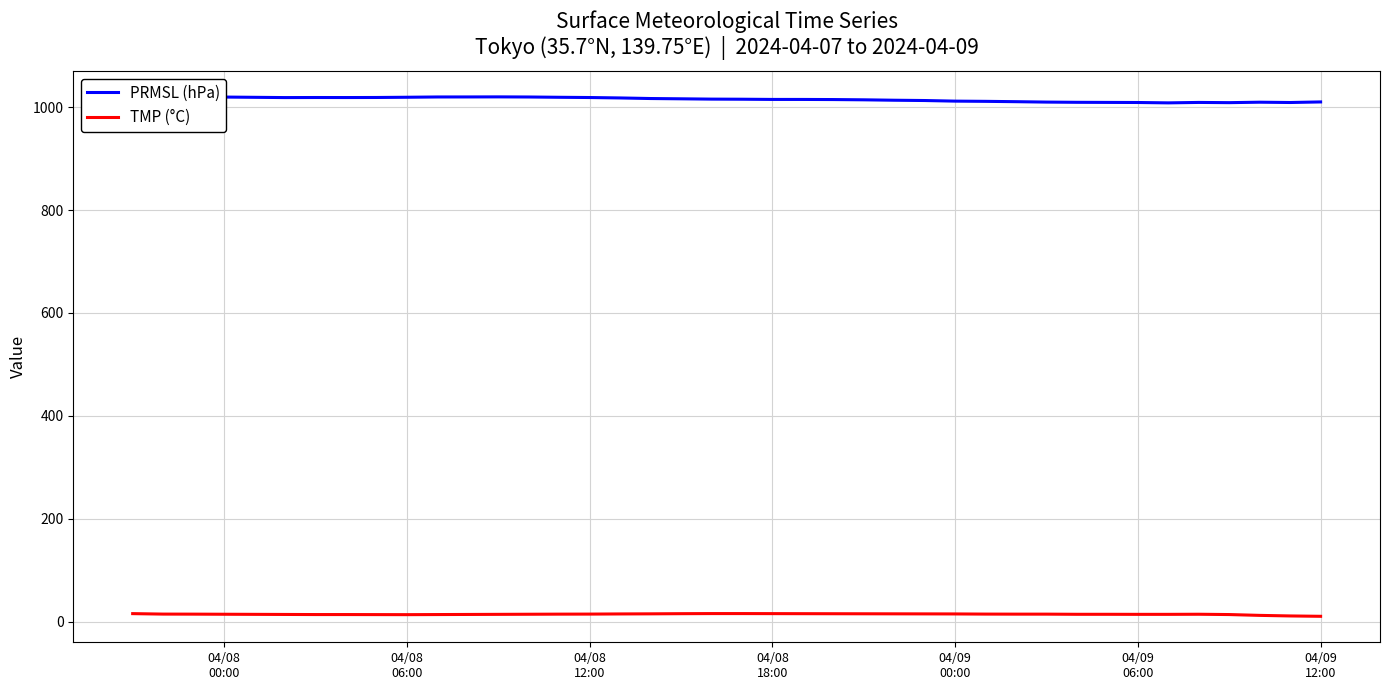

What is the maximum value for PRMSL (hPa)?

1020.0